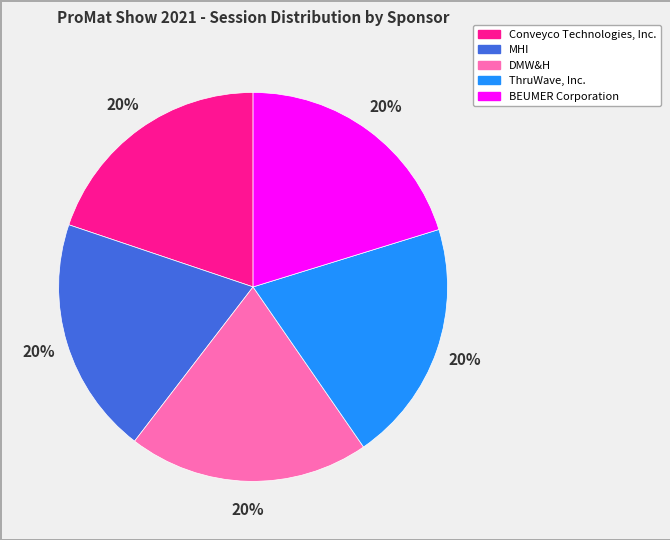

To the nearest percent, what percentage of the pie is Conveyco Technologies, Inc.?

20%